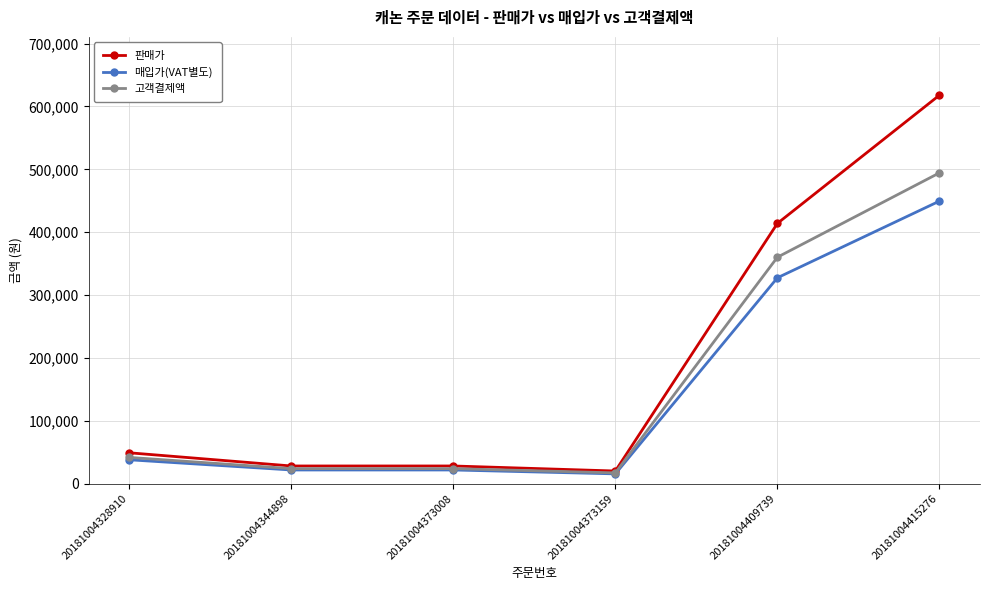

Reading right to left, extract all data points from this chart.

판매가: 618000	414000	20000	28000	28000	49000
매입가(VAT별도): 449455	327437	15455	21637	21637	37864
고객결제액: 494401	360181	17001	23801	23801	41650